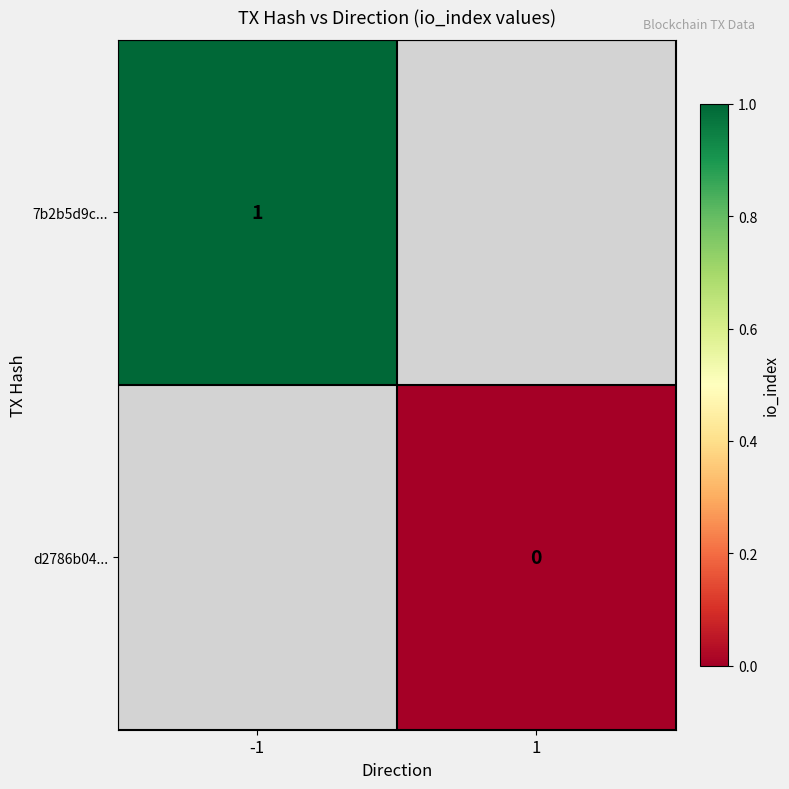

True or false: 7b2b5d9c... has a value of 1 at -1.

True